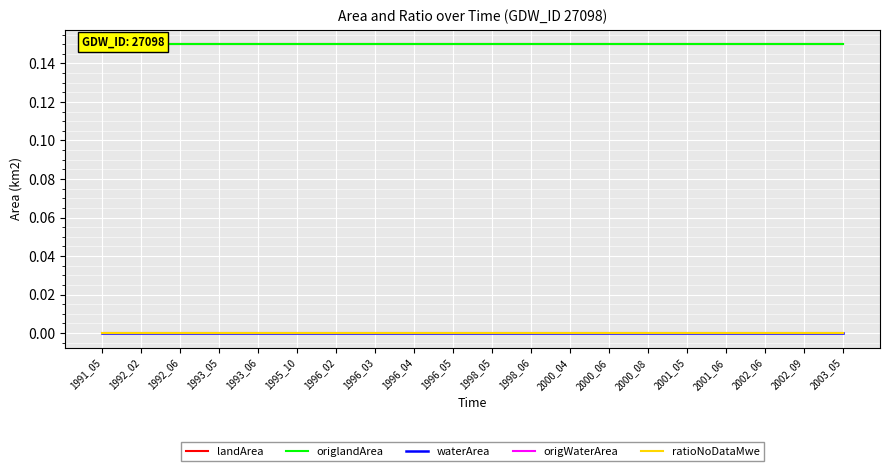

Which category has the lowest value in the ratioNoDataMwe series?

1991_05